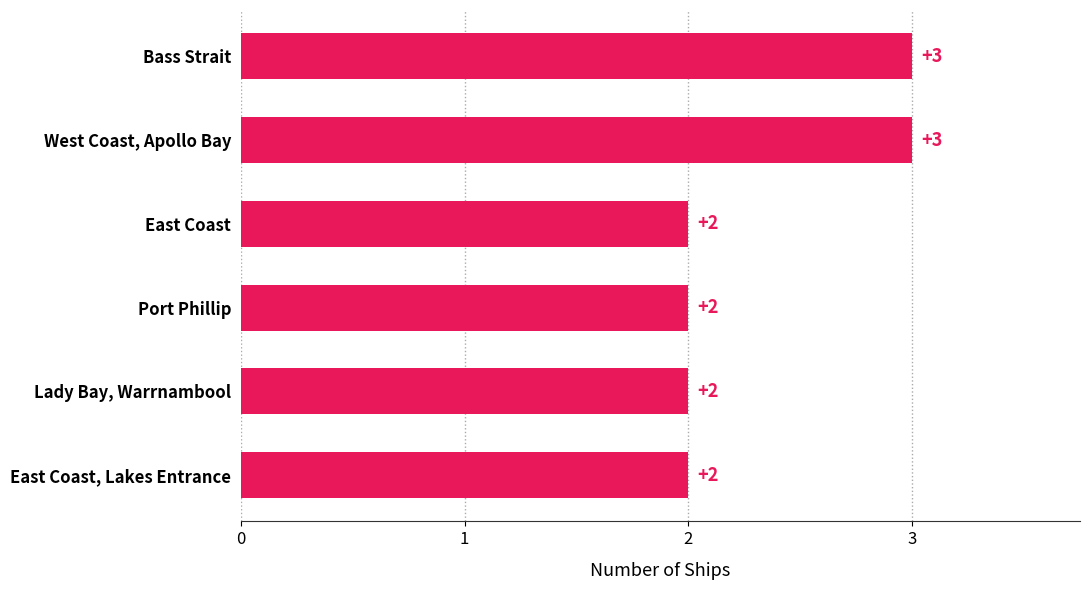

Does the chart contain stacked bars?

No